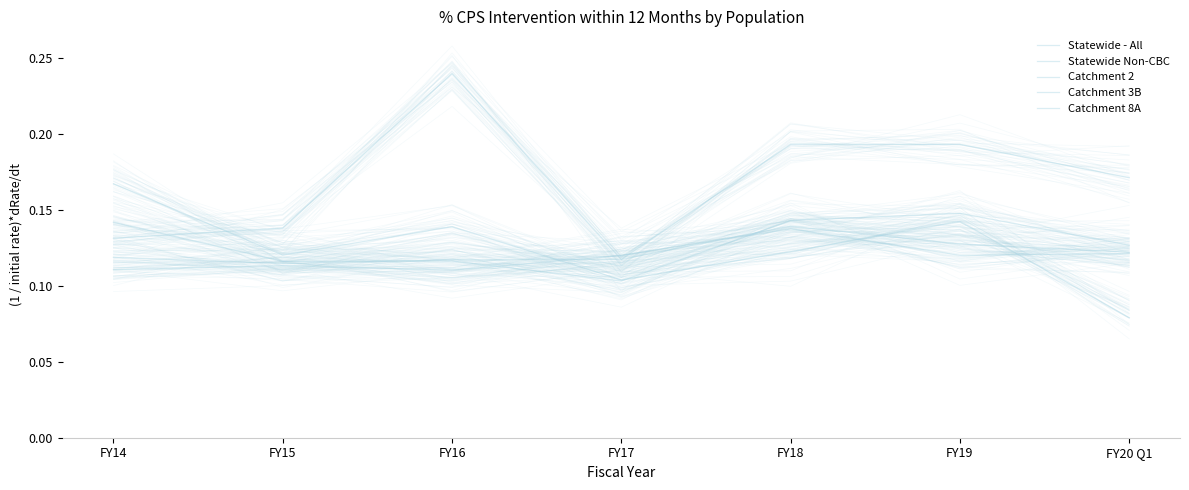

What is the average value of the Catchment 3B series?

0.1